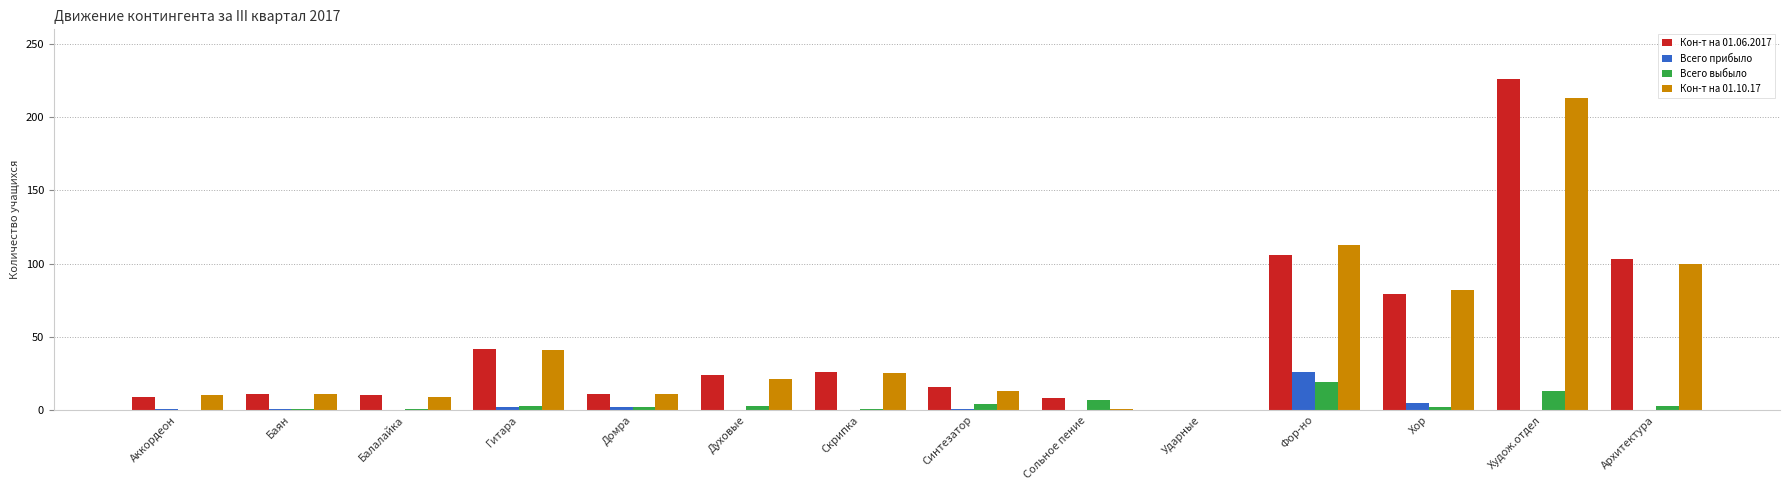

At which category is the sum across all series the highest?

Худож.отдел